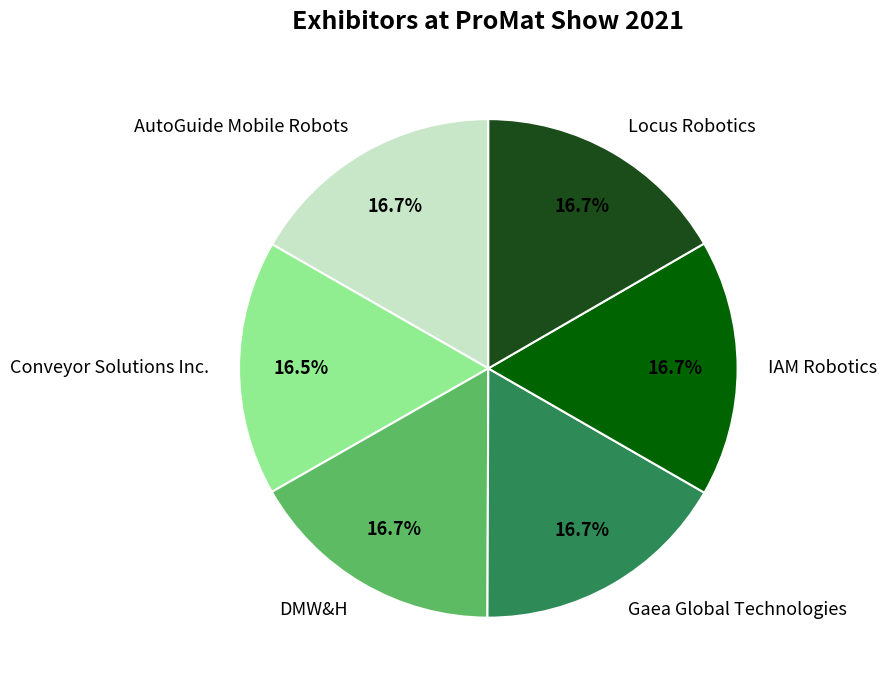

Is AutoGuide Mobile Robots the majority of the pie?

No